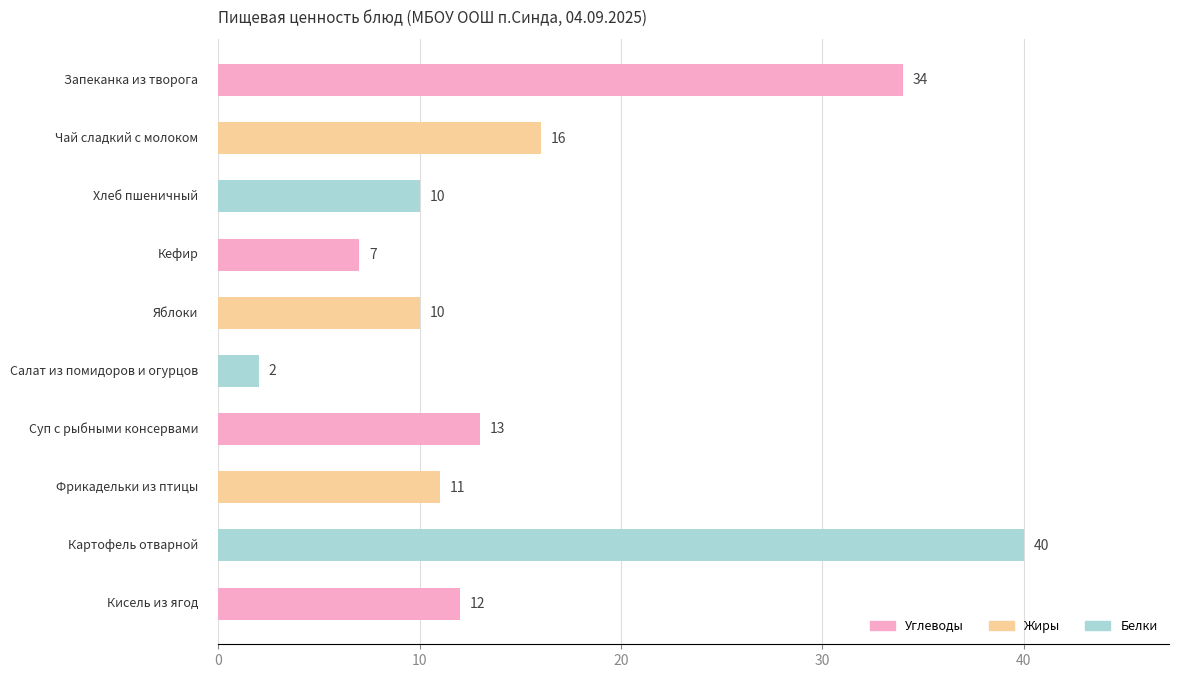

What is the greatest value displayed?

40